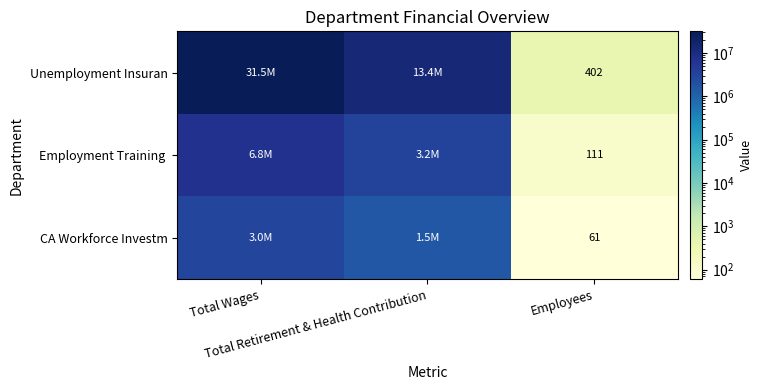

What is the greatest value displayed?

31482238.2